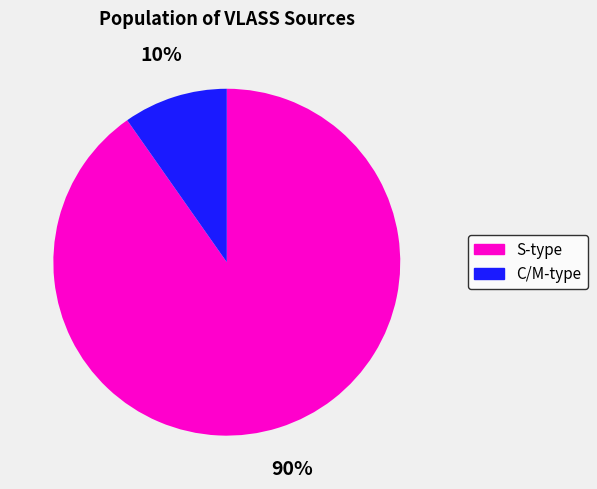

To the nearest percent, what is the average slice percentage?

50%